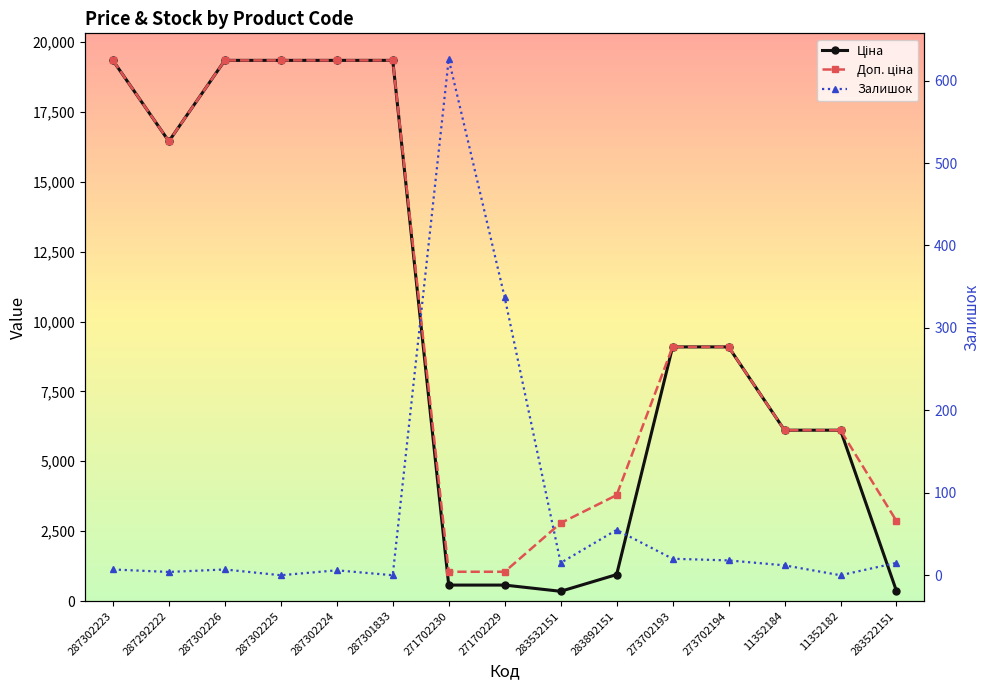

What is the label of the 2nd point from the right?

11352182